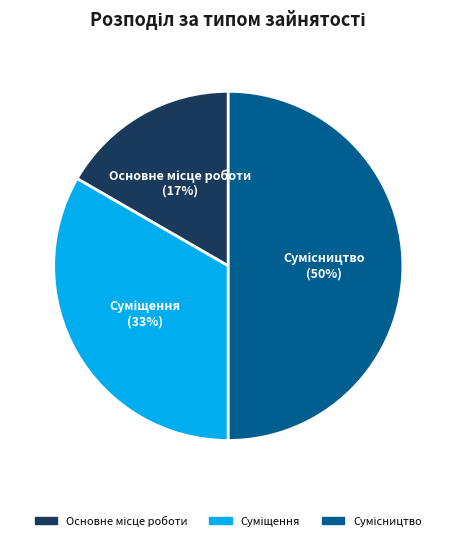

To the nearest percent, what is the difference between the largest and smallest slice percentages?

33%